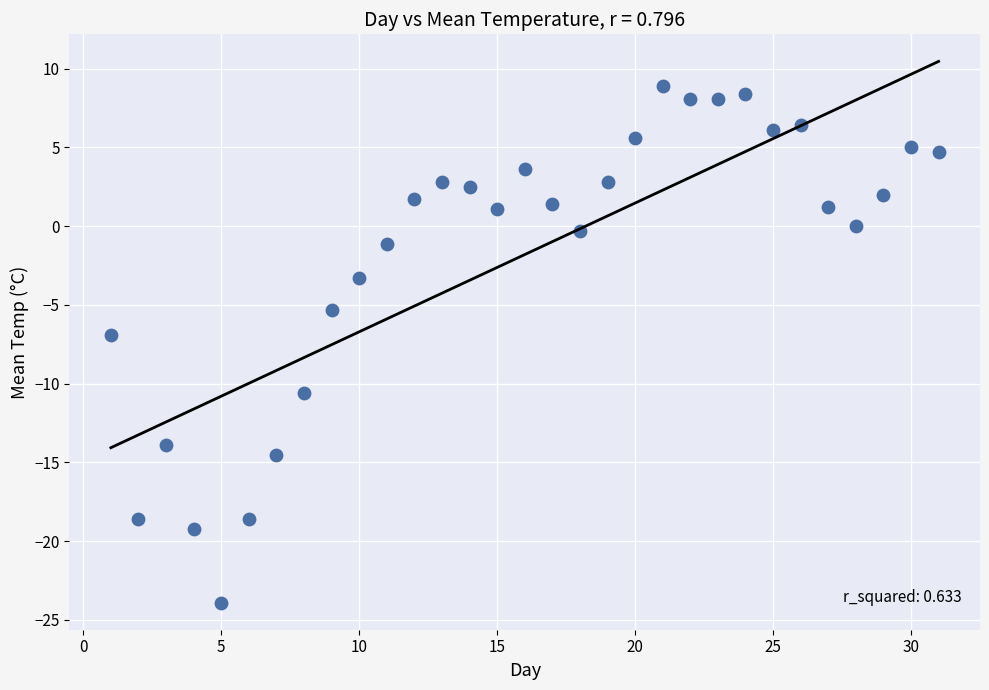

What is the range of Y values (max minus min)?

32.8